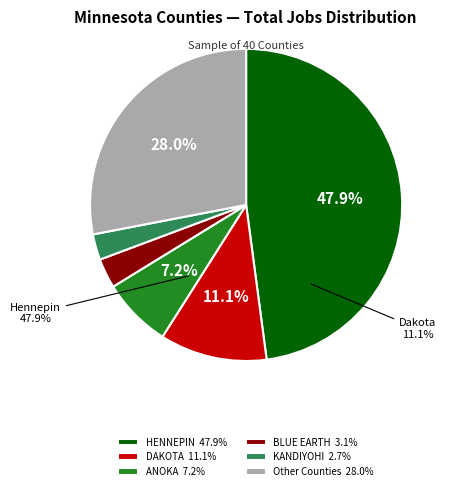

Is the sum of LE SUEUR and BROWN greater than half?

No